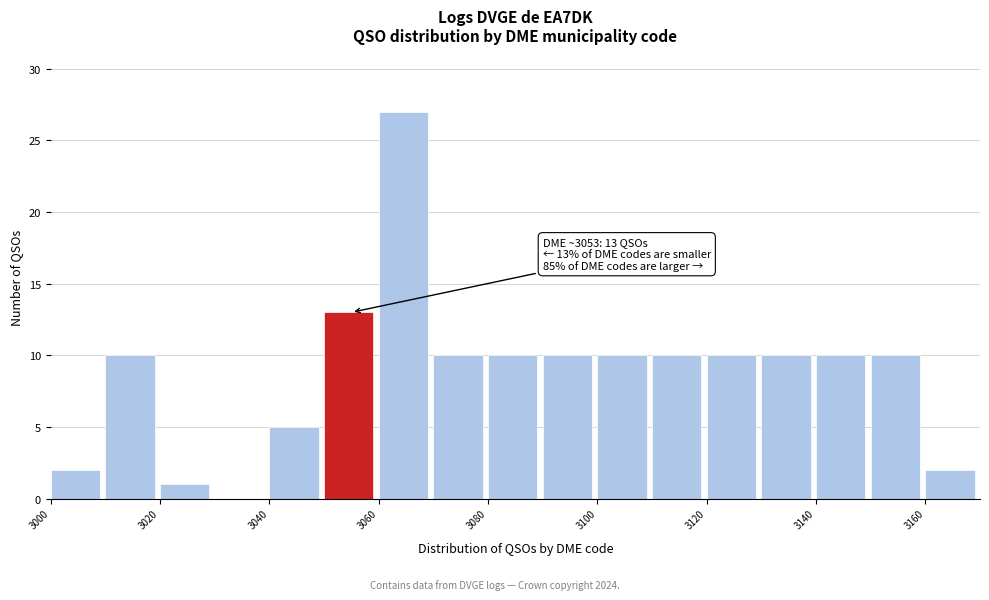

Which range on the x-axis has the tallest bar?

3060 to 3070